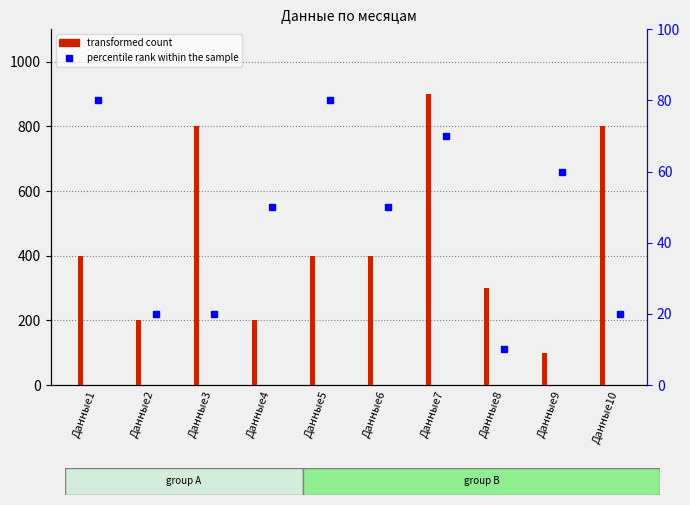

Is the value of percentile rank within the sample at Данные1 greater than the value of transformed count at Данные9?

No